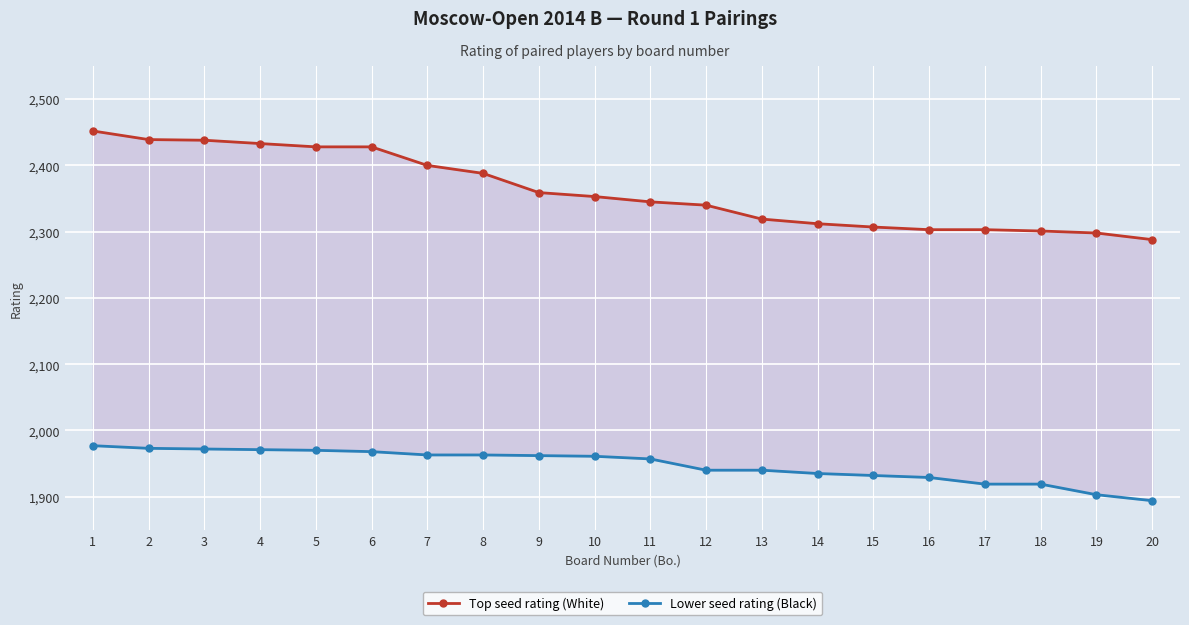

Reading left to right, list all the values displayed in this chart.

Top seed rating (White): 1=2452	2=2439	3=2438	4=2433	5=2428	6=2428	7=2400	8=2388	9=2359	10=2353	11=2345	12=2340	13=2319	14=2312	15=2307	16=2303	17=2303	18=2301	19=2298	20=2288
Lower seed rating (Black): 1=1977	2=1973	3=1972	4=1971	5=1970	6=1968	7=1963	8=1963	9=1962	10=1961	11=1957	12=1940	13=1940	14=1935	15=1932	16=1929	17=1919	18=1919	19=1903	20=1894